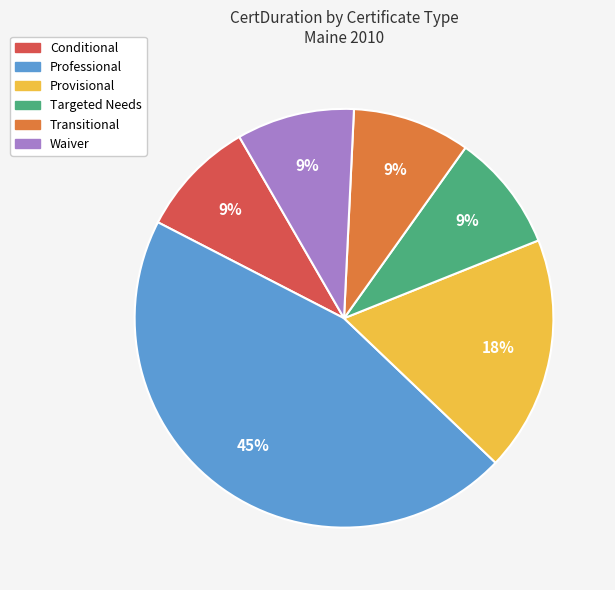

To the nearest percent, what portion does Professional represent?

45%